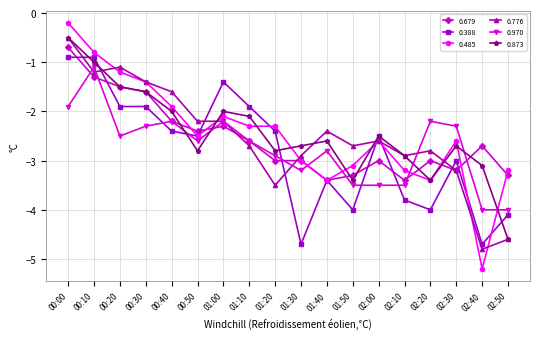

What position from the left is 02:50?

18